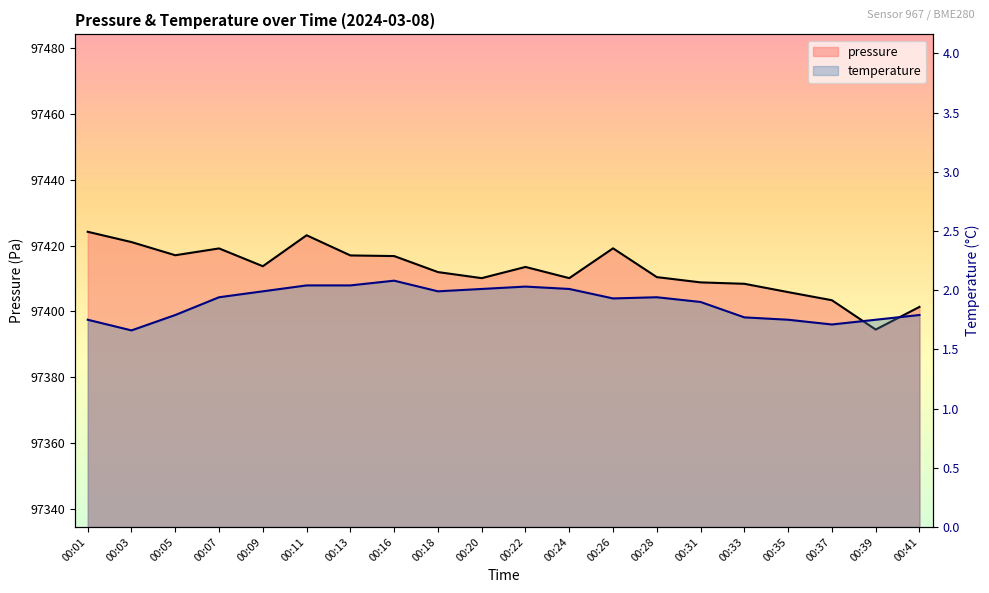

Which label corresponds to the smallest value in the chart?

00:03